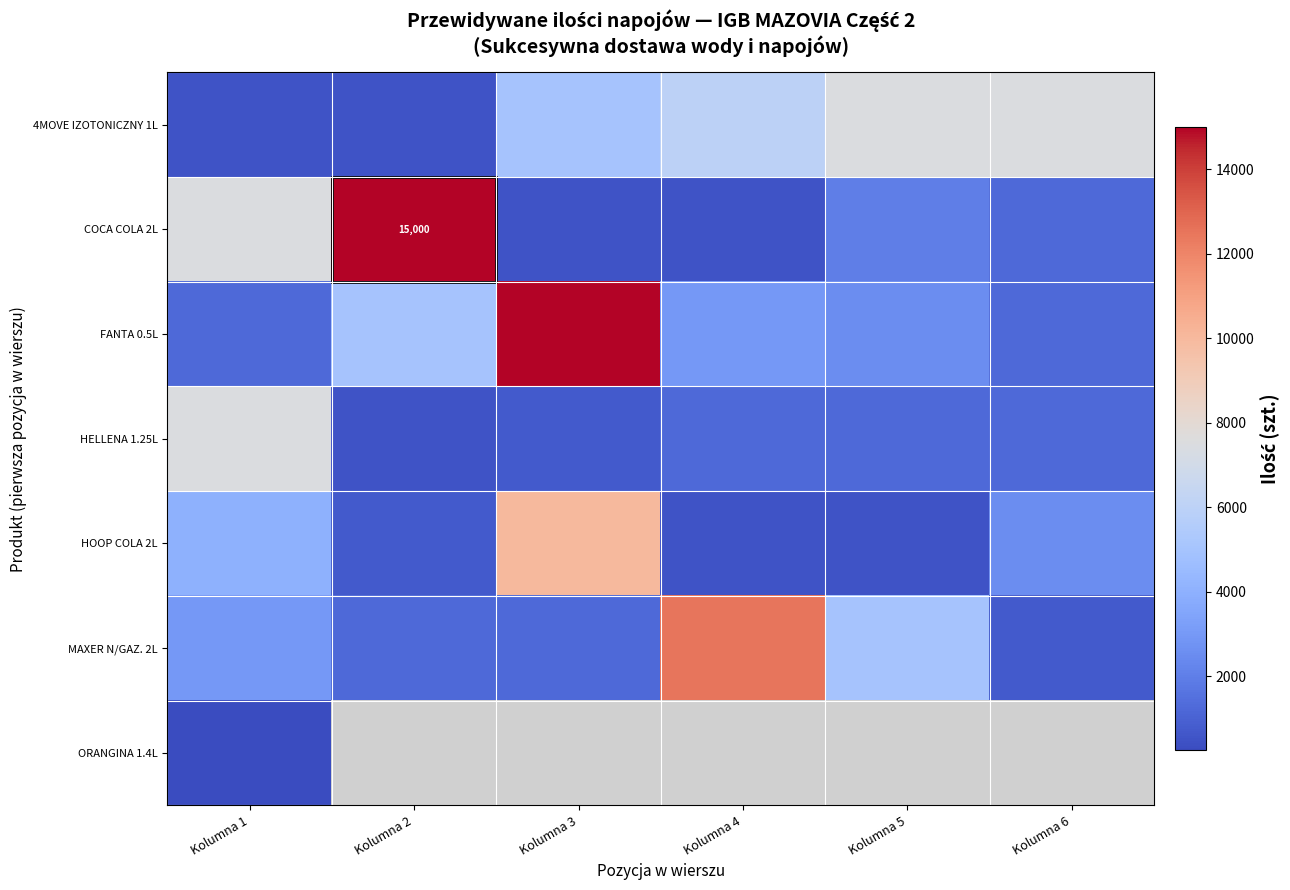

The 4MOVE IZOTONICZNY 1L series shows 7500.0 at Kolumna 5. True or false?

True